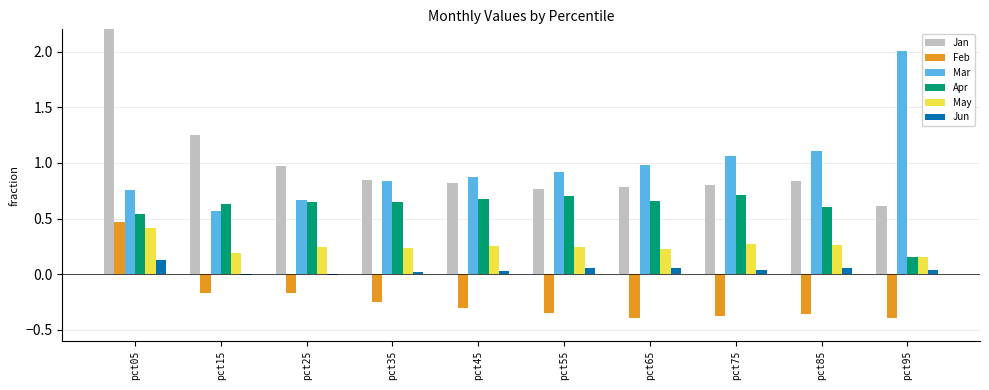

Where does the Jun series first go above 0?

pct05